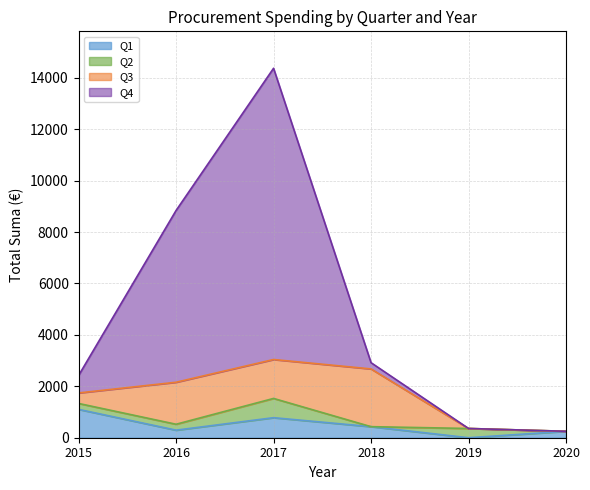

True or false: Q1 has a value of 430.0 at 2018.

True